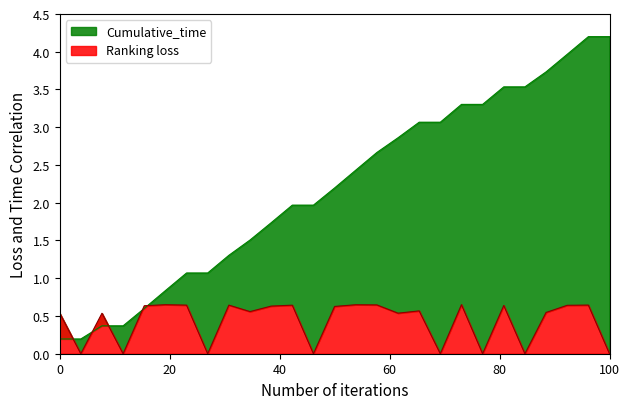

Between which two adjacent categories do Ranking_loss and Cumulative_time first intersect?

1 and 2